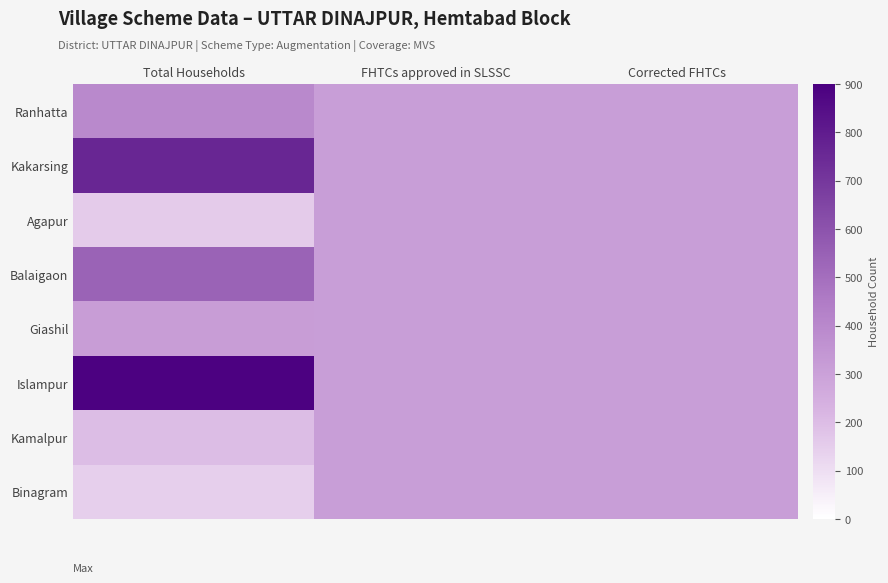

What is the total value across all series at Total Households?

3397